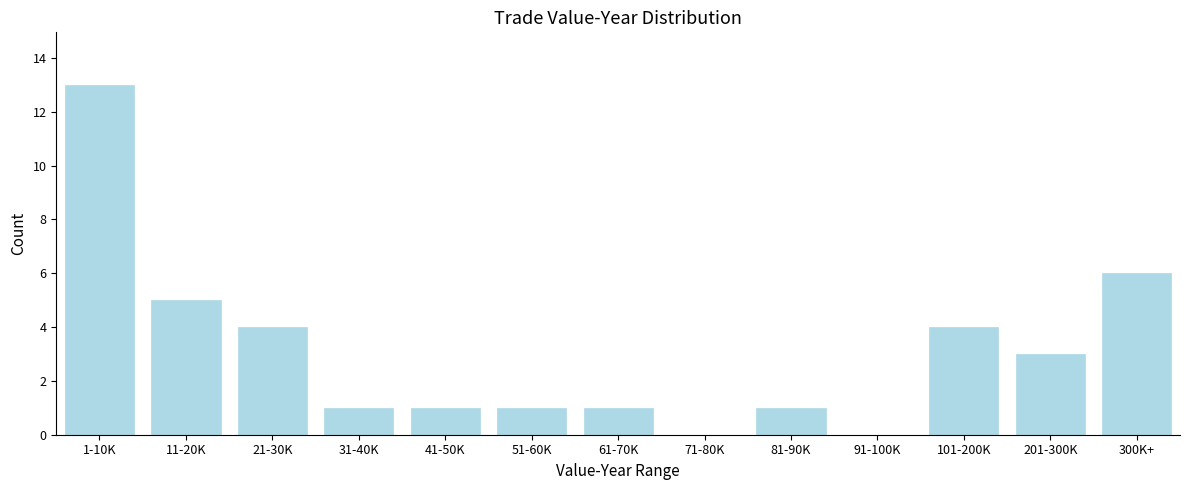

Reading right to left, what are all the values shown in this chart?

300K+=6	201-300K=3	101-200K=4	91-100K=0	81-90K=1	71-80K=0	61-70K=1	51-60K=1	41-50K=1	31-40K=1	21-30K=4	11-20K=5	1-10K=13